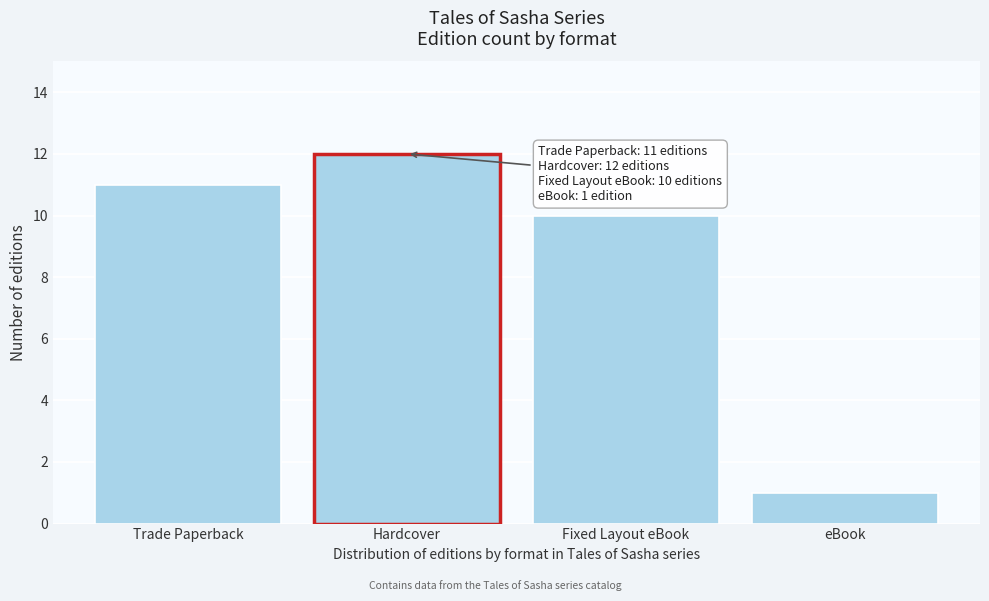

Reading right to left, list all the values displayed in this chart.

eBook=1	Fixed Layout eBook=10	Hardcover=12	Trade Paperback=11